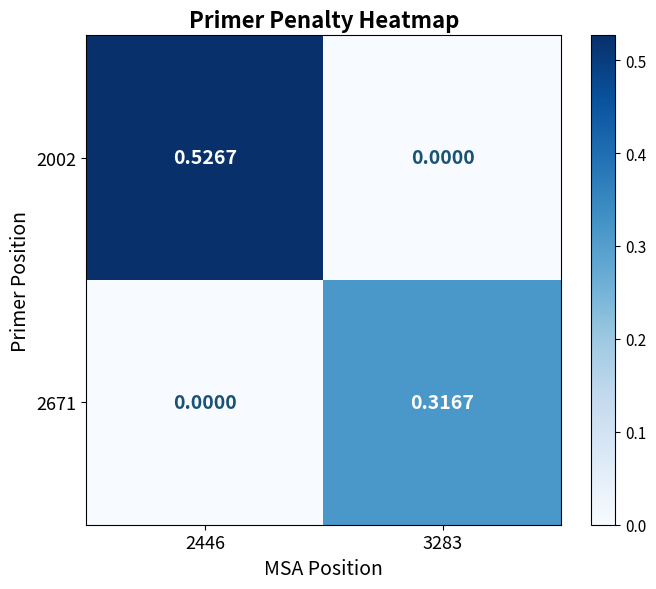

Which series has the widest spread of values?

2002